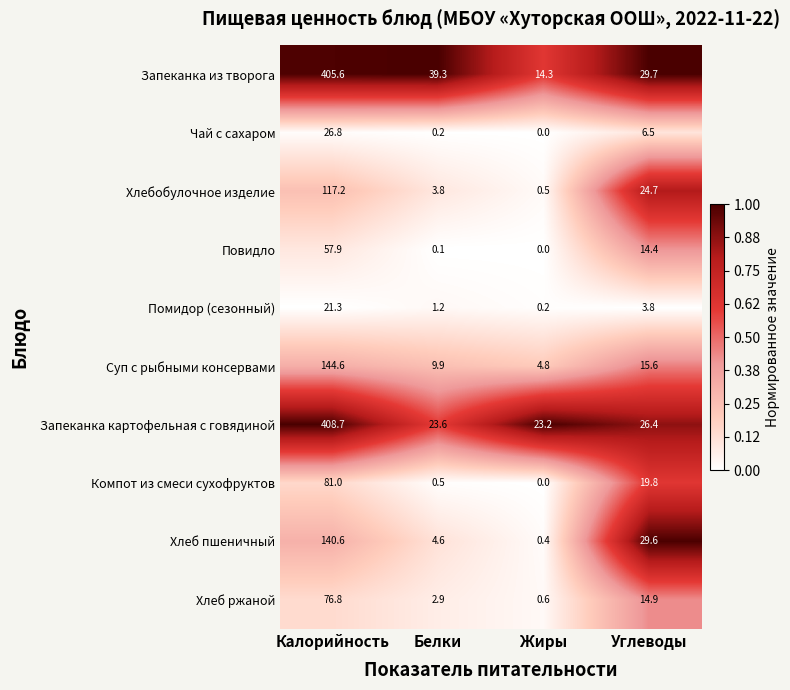

Which series has the largest range (max minus min)?

Запеканка из творога